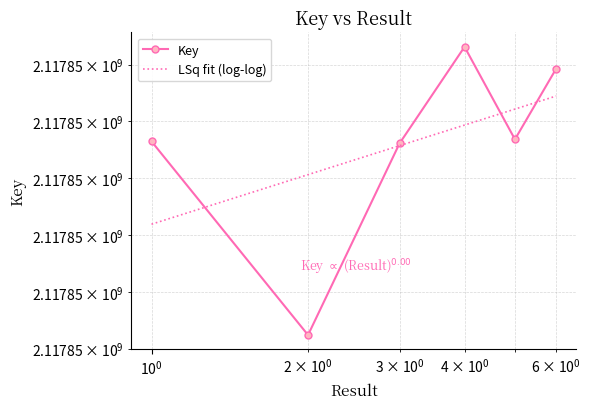

Which series ends up on top after the final intersection of LSq fit (log-log) and Key?

Key